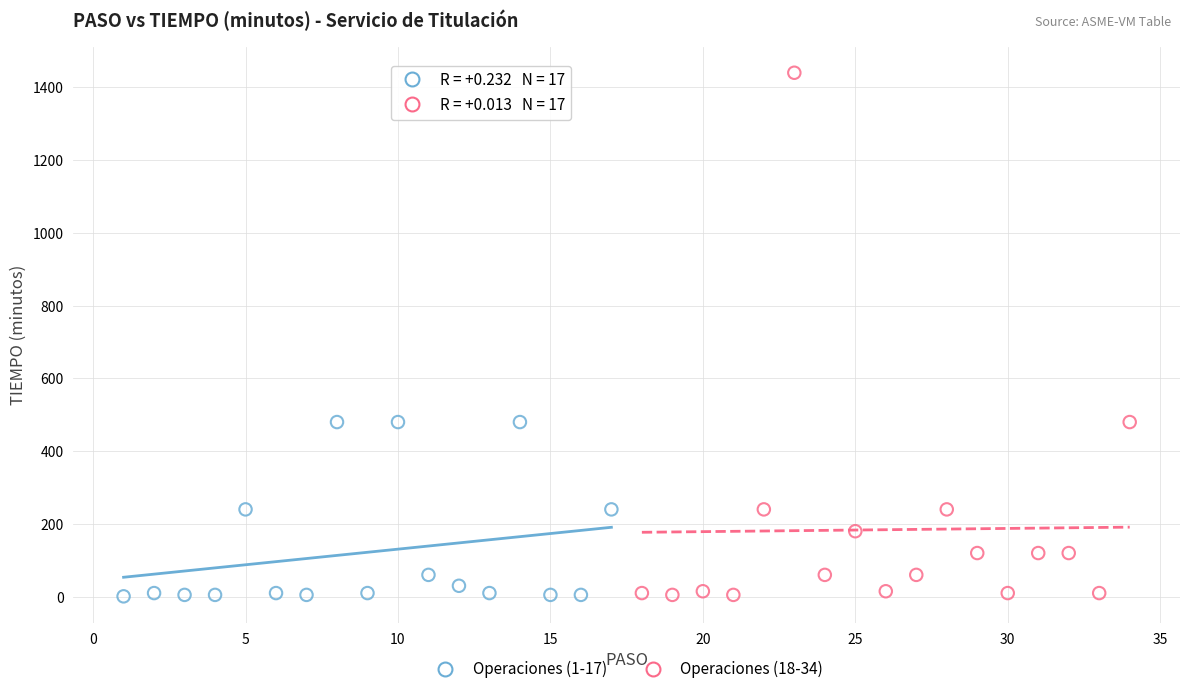

Which series contains the highest Y value?

Operaciones (18-34)